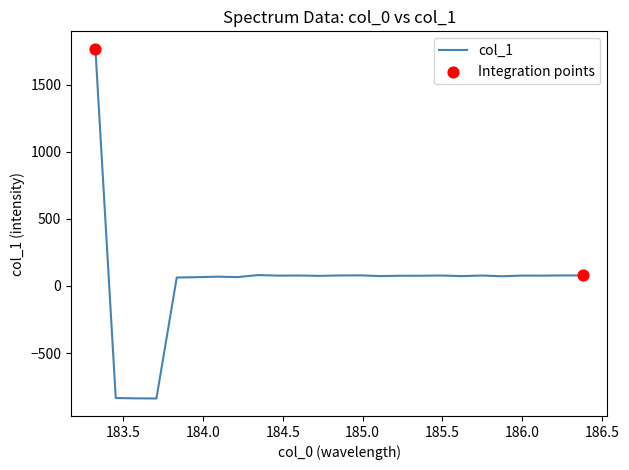

What is the minimum value shown in the chart?

-838.8